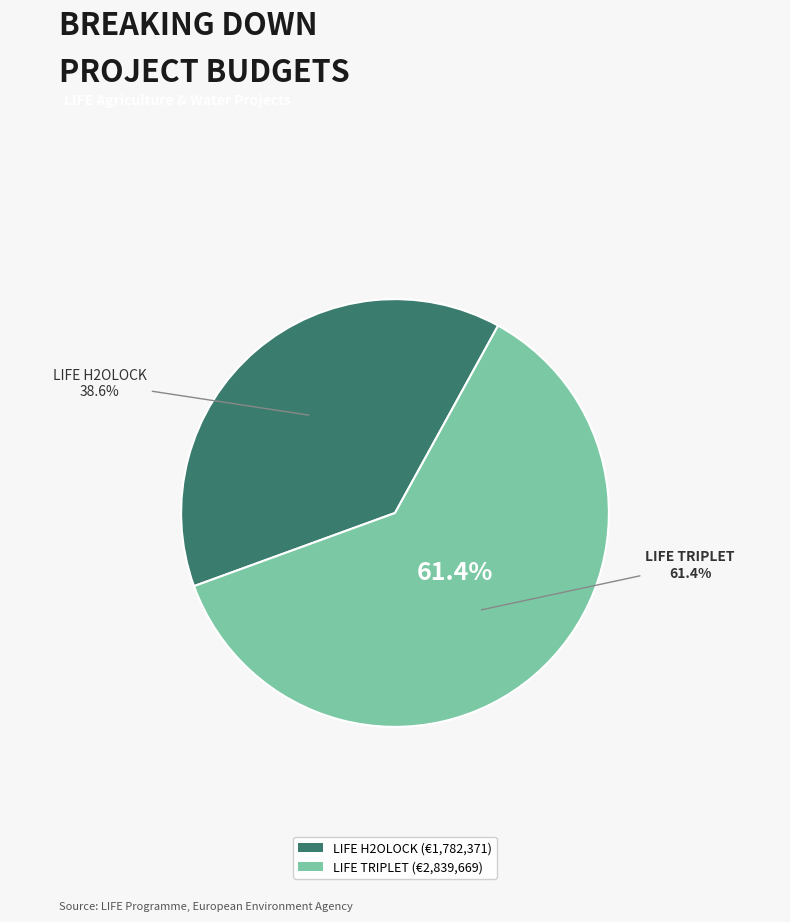

Which category has the biggest portion of the pie?

LIFE TRIPLET